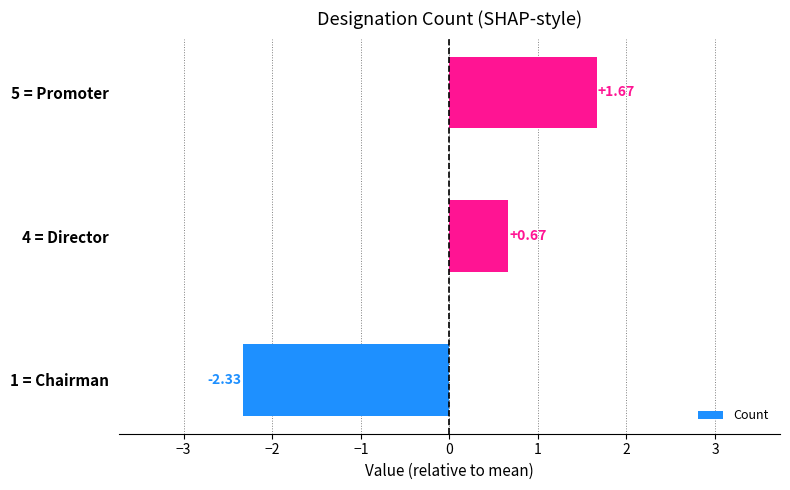

List the labels in order of value, smallest first.

1 = Chairman, 4 = Director, 5 = Promoter